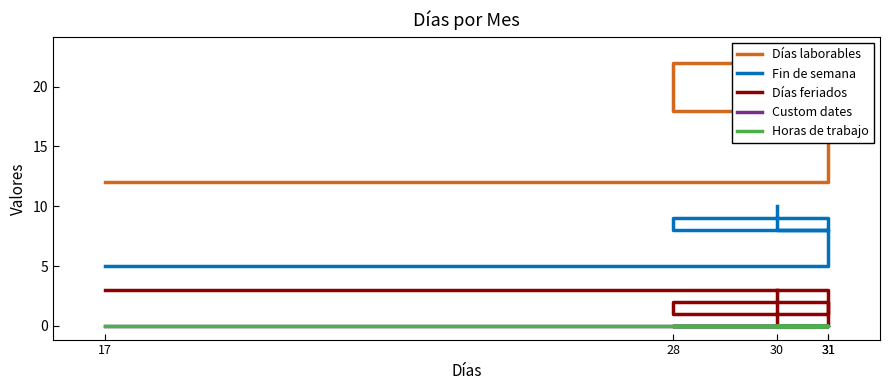

Which series has the largest total across all categories?

Días laborables